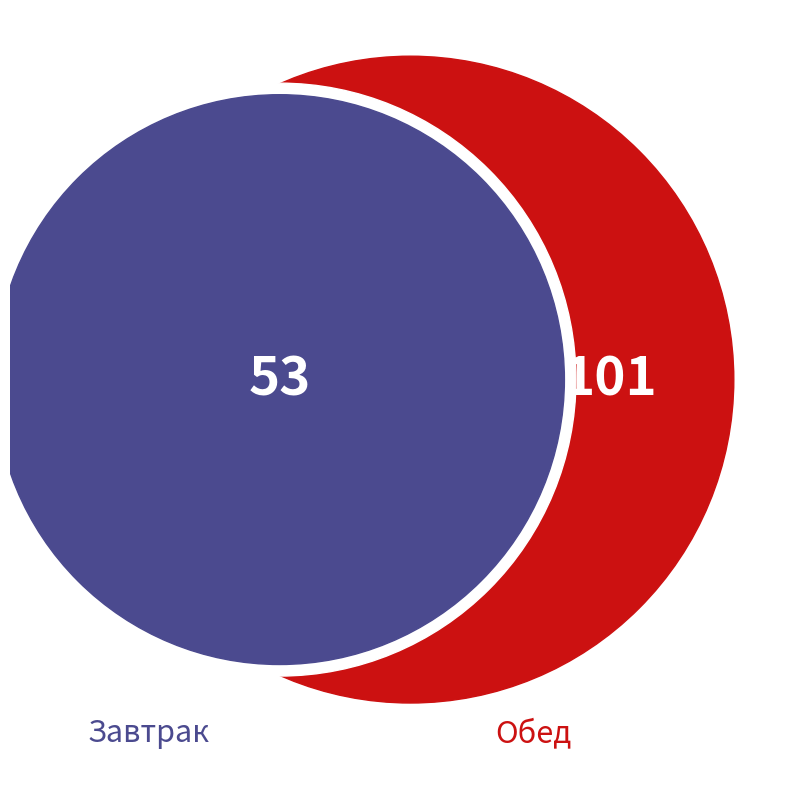

The бефстроганов slice represents 18% of the pie. True or false?

False